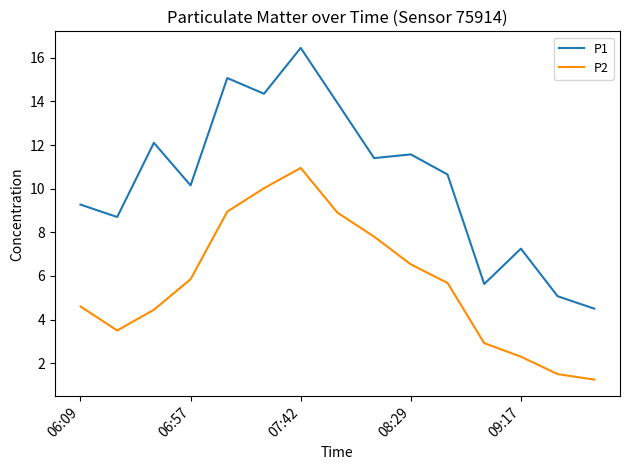

True or false: P1 and P2 cross at least once.

False